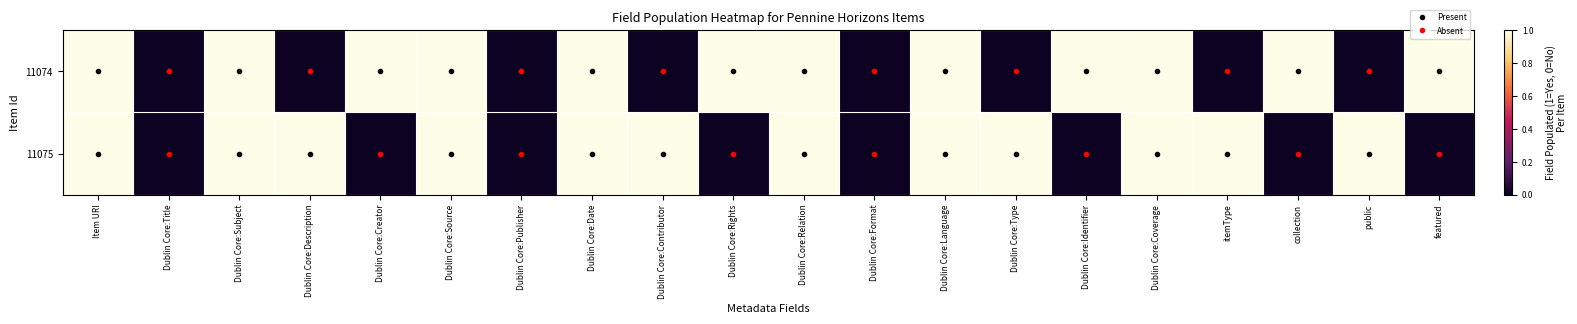

At which category is the sum across all series the highest?

Item URI